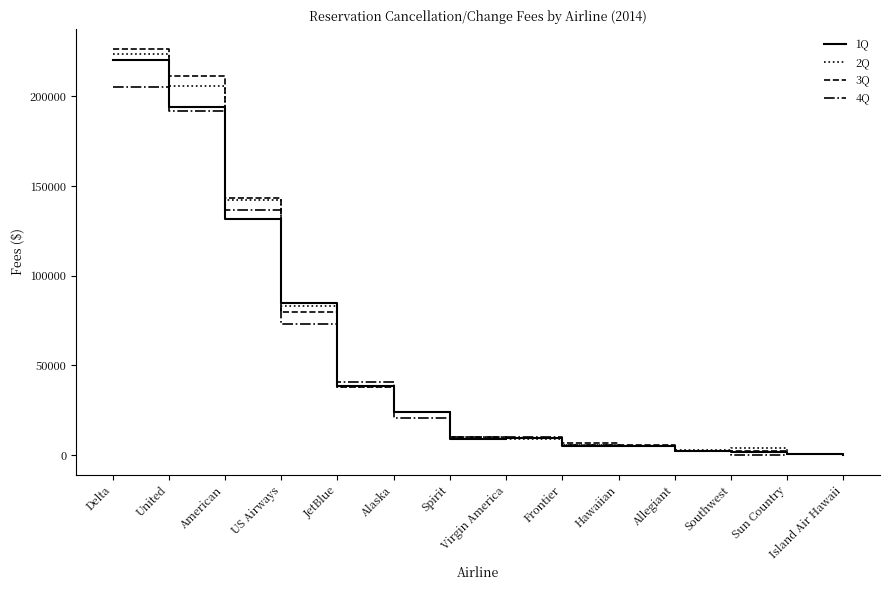

At which label does 3Q reach its peak?

Delta